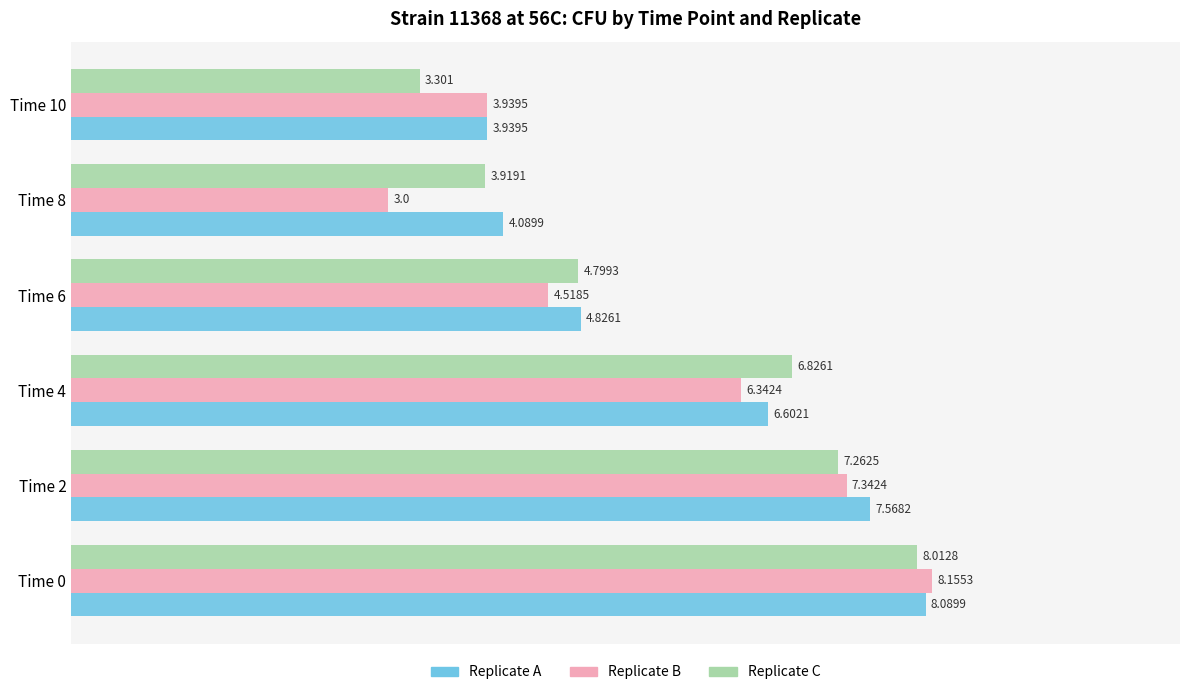

Which series has the largest total across all categories?

Replicate A